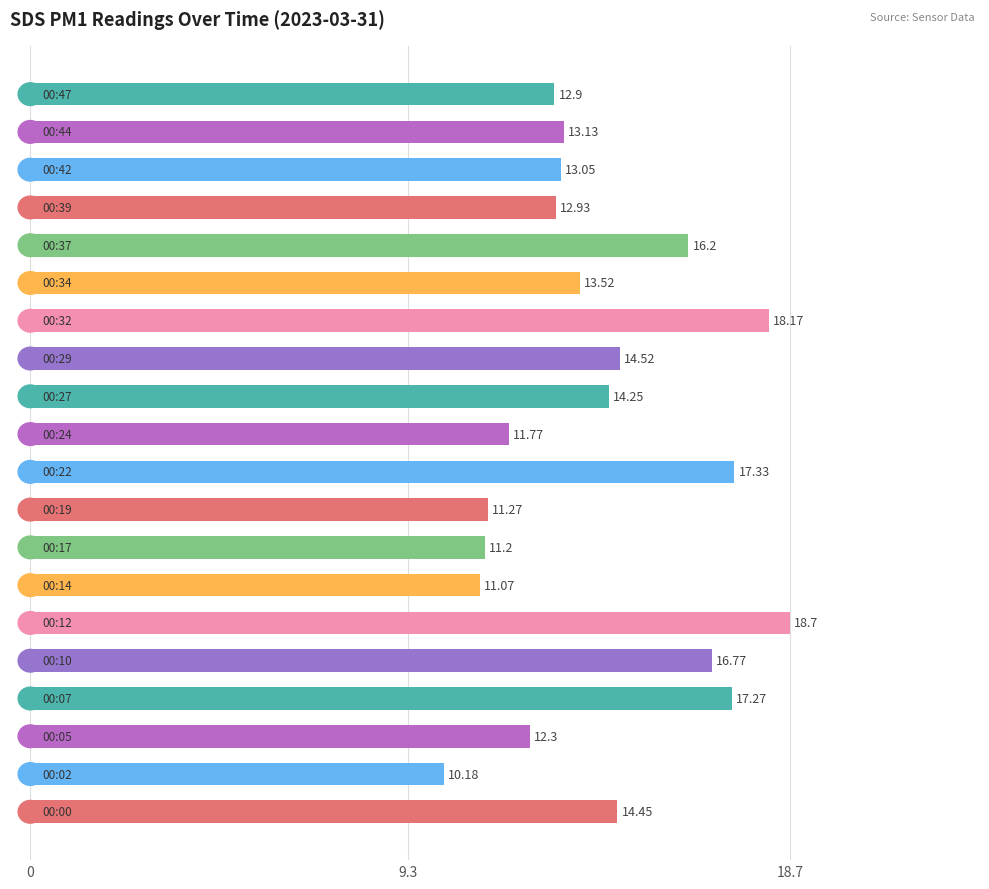

What is the greatest value displayed?

18.7